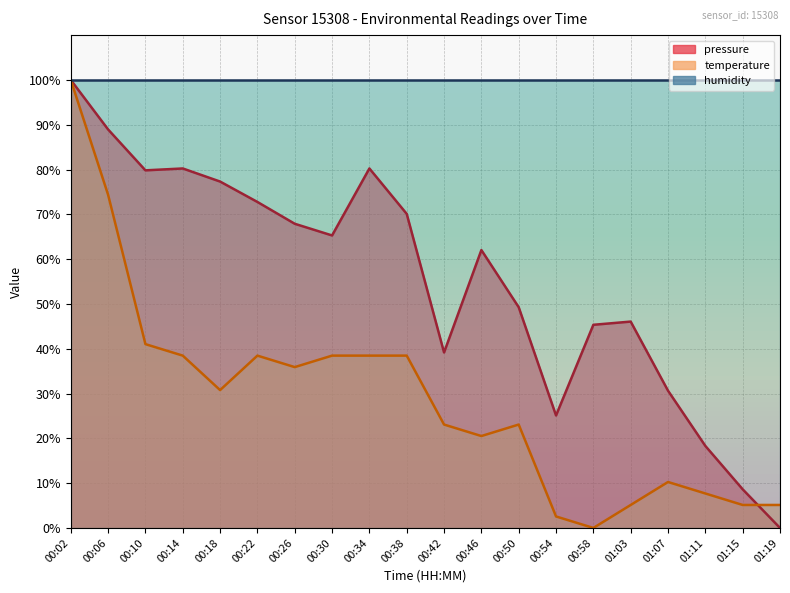

What is the highest value of the temperature series?

100.0